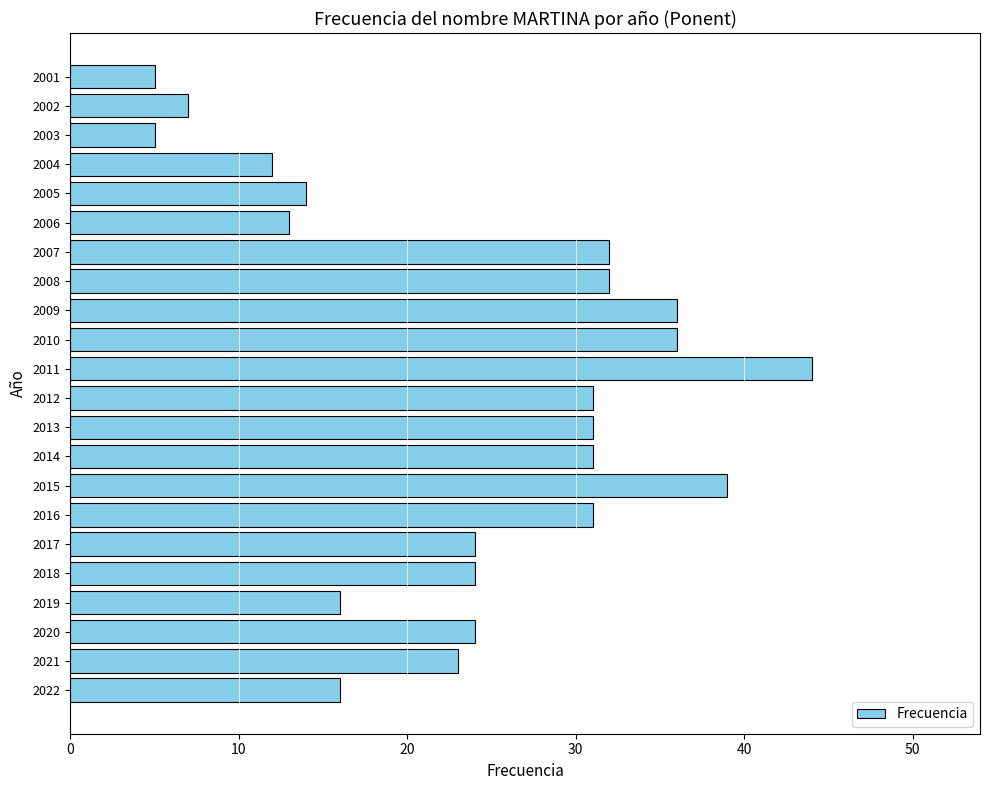

What is the difference between the maximum and minimum values?

39